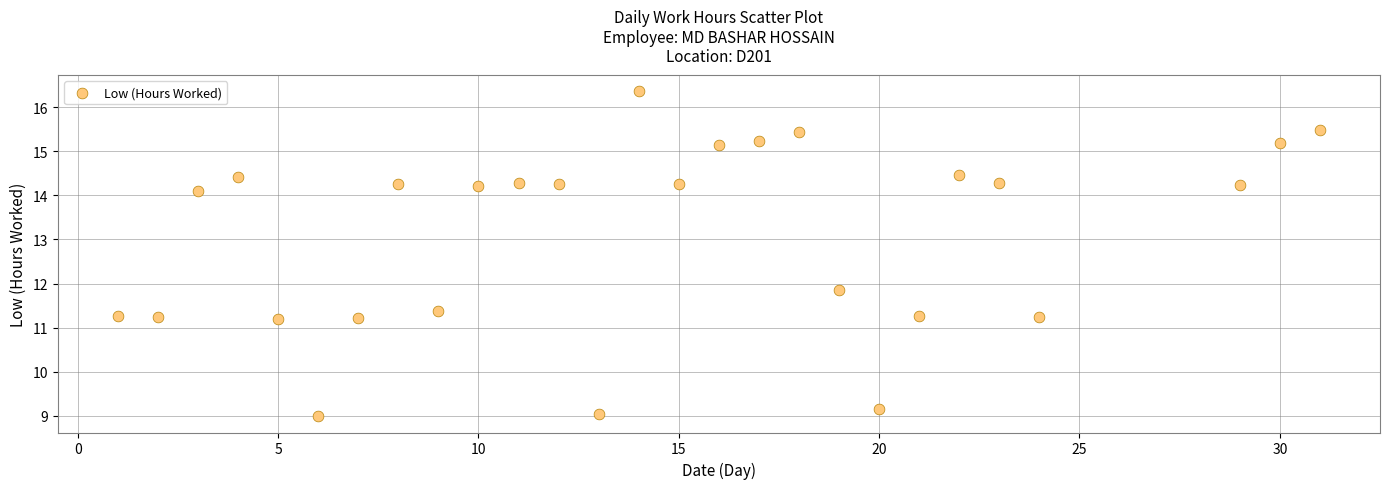

What is the range of X values (max minus min)?

30.0